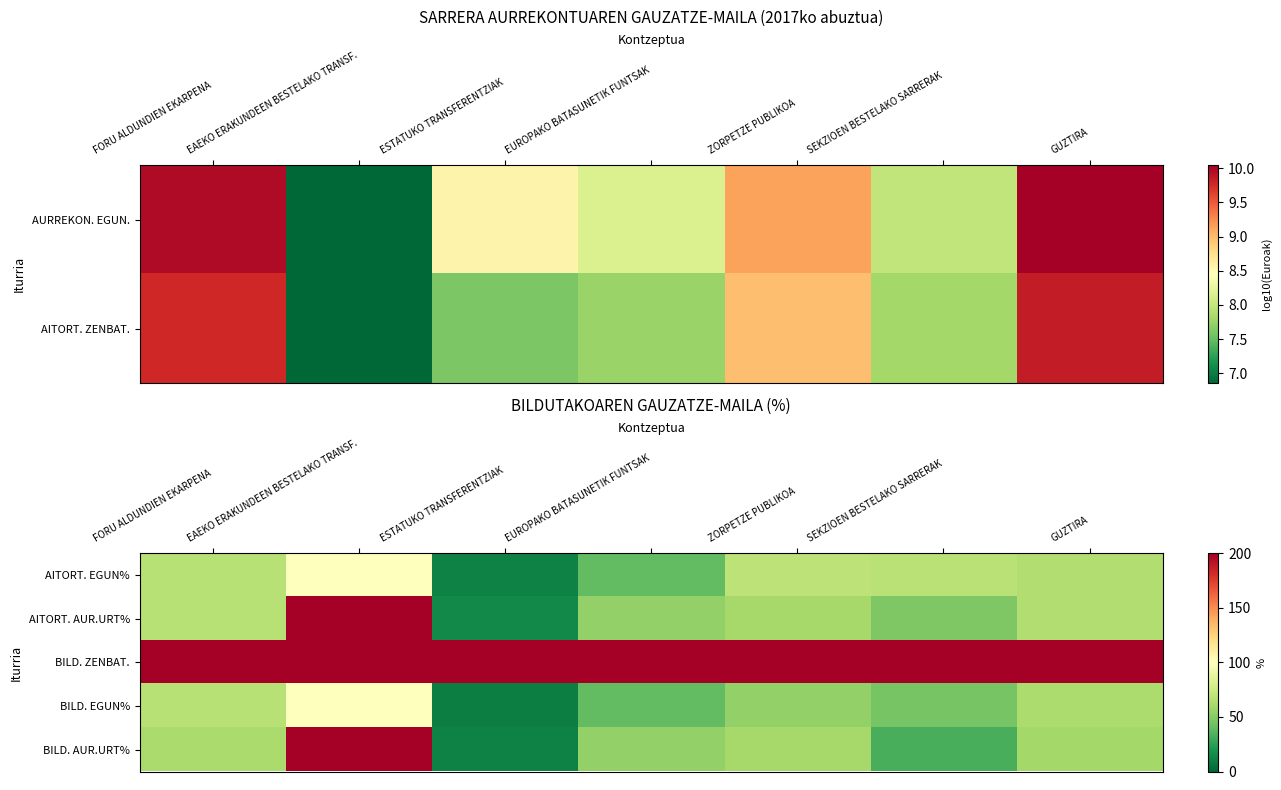

At which category is the sum across all series the highest?

EAEKO ERAKUNDEEN BESTELAKO TRANSF.